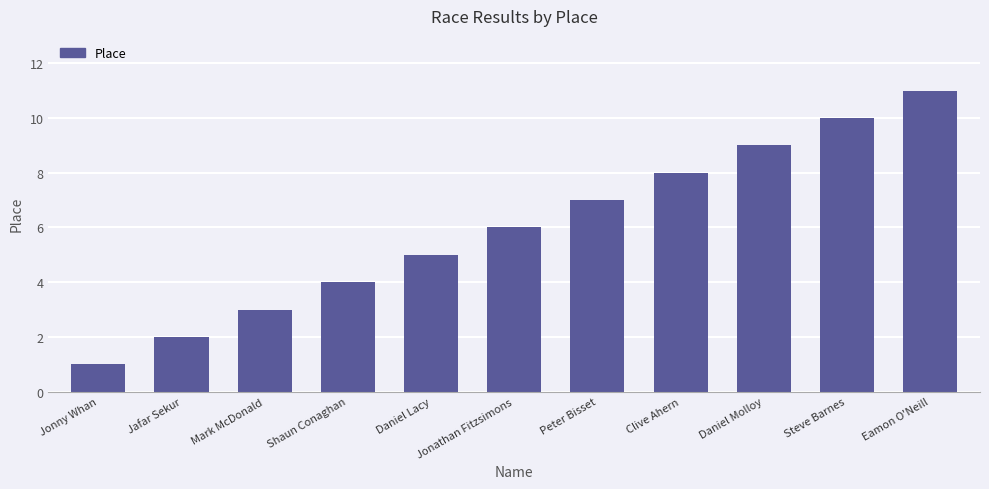

What is the sum of the values at Eamon O'Neill and Jonny Whan?

12